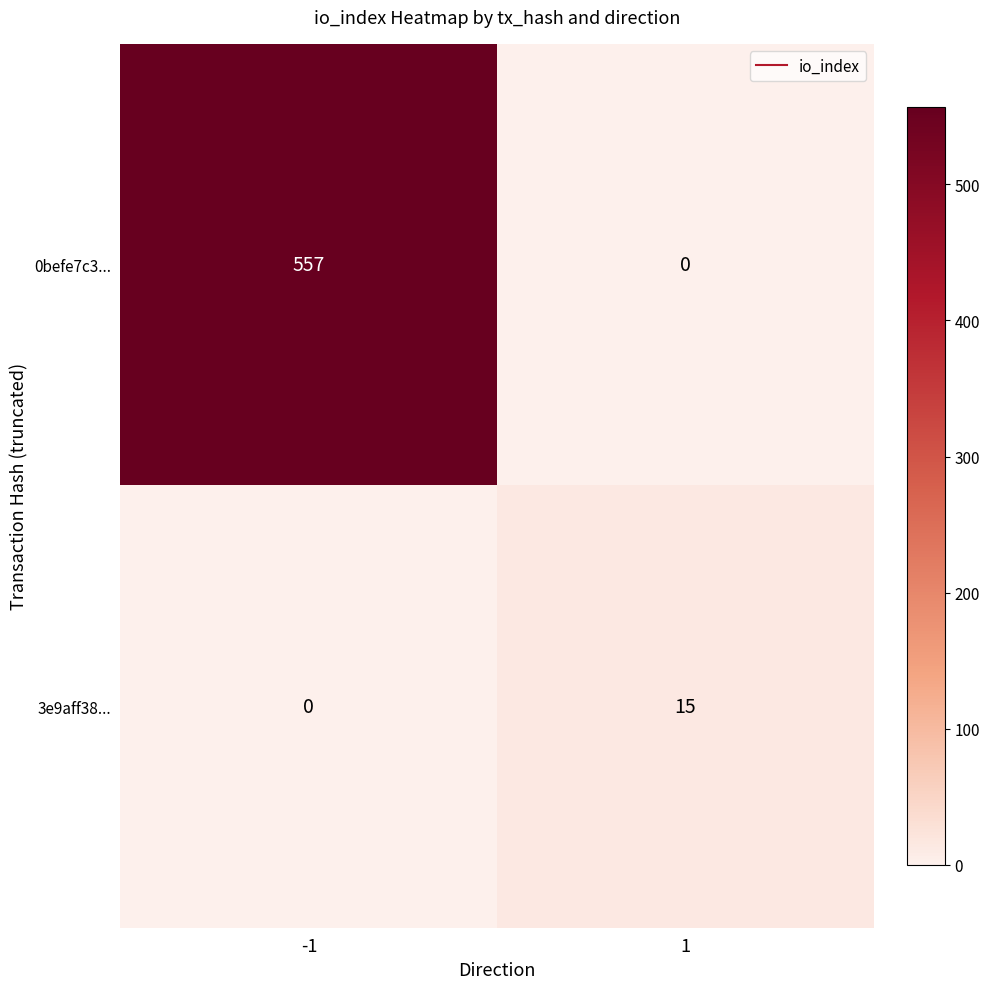

What is the maximum value for 0befe7c3...?

557